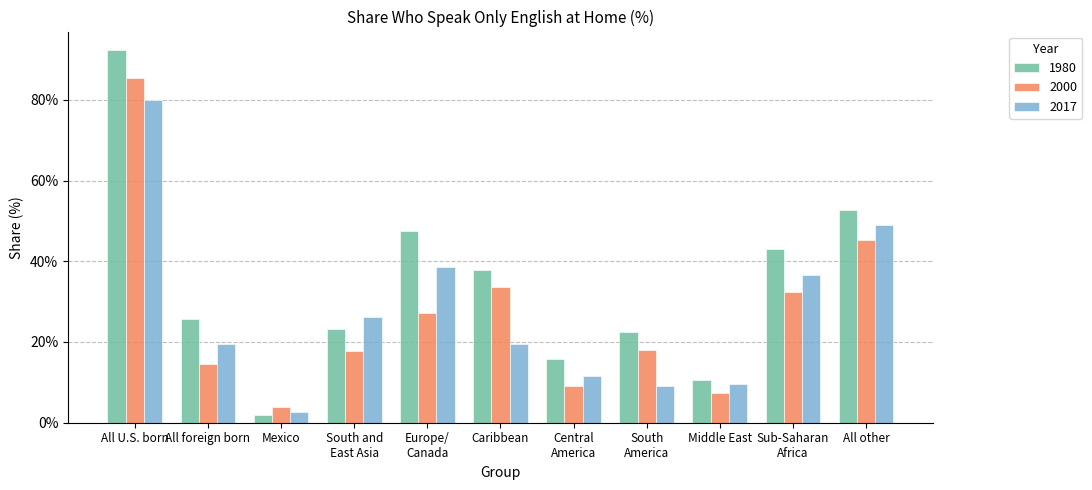

True or false: 2000 has a value of 27.3 at Europe/
Canada.

True